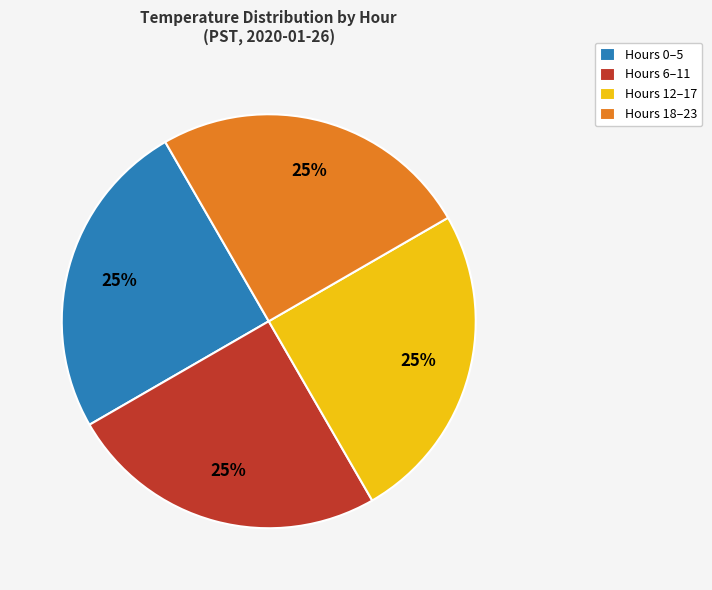

The Hours 18–23 slice represents 25% of the pie. True or false?

True